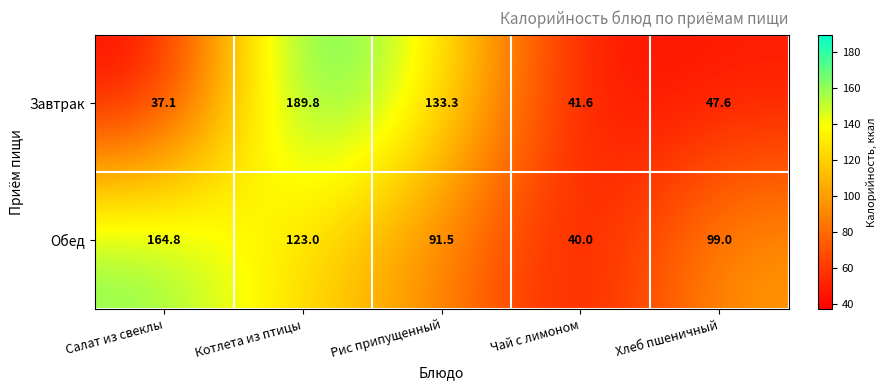

Which category has the highest value in the Обед series?

Салат из свеклы